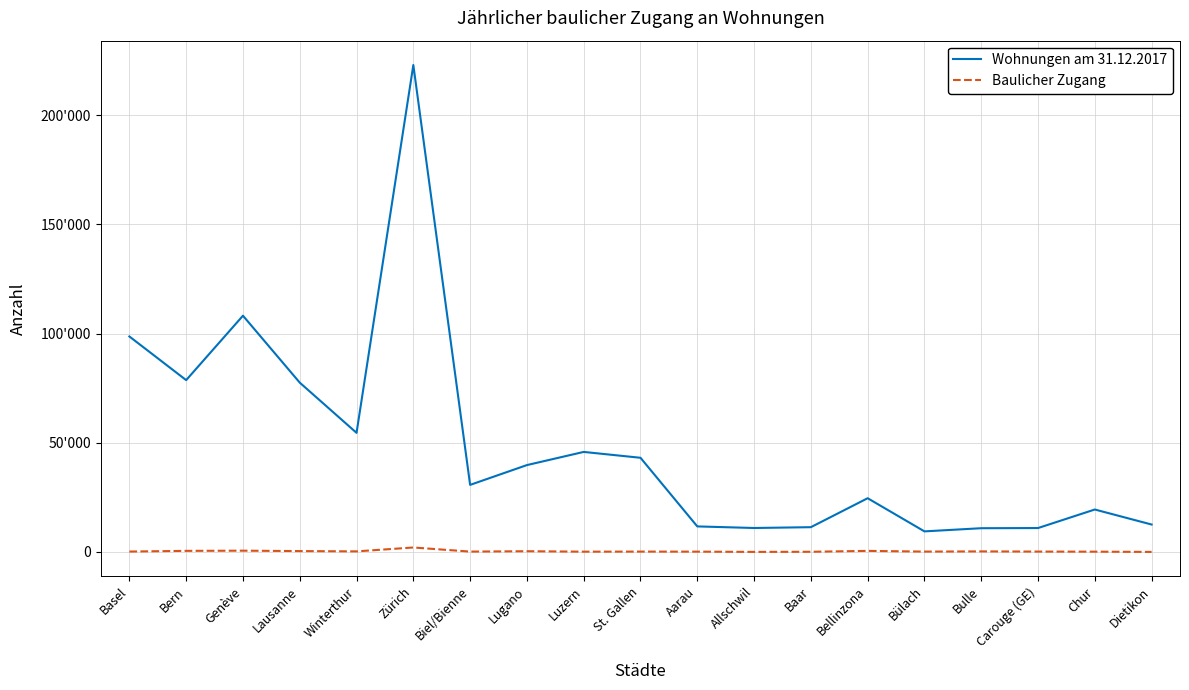

True or false: Wohnungen am 31.12.2017 has more than 2 points higher than both neighbors.

True